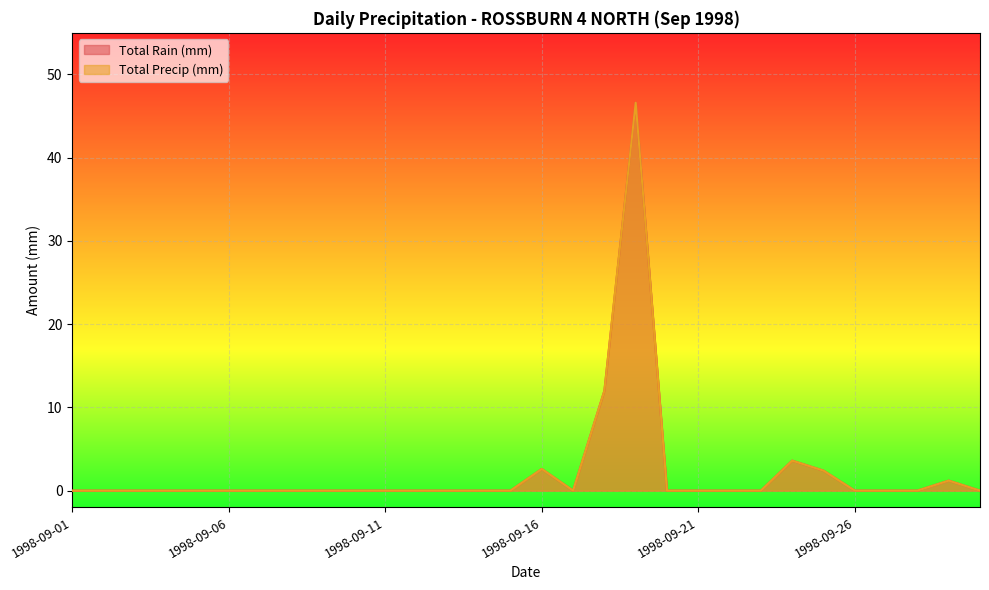

What is the sum of all Total Rain (mm) values?

68.4